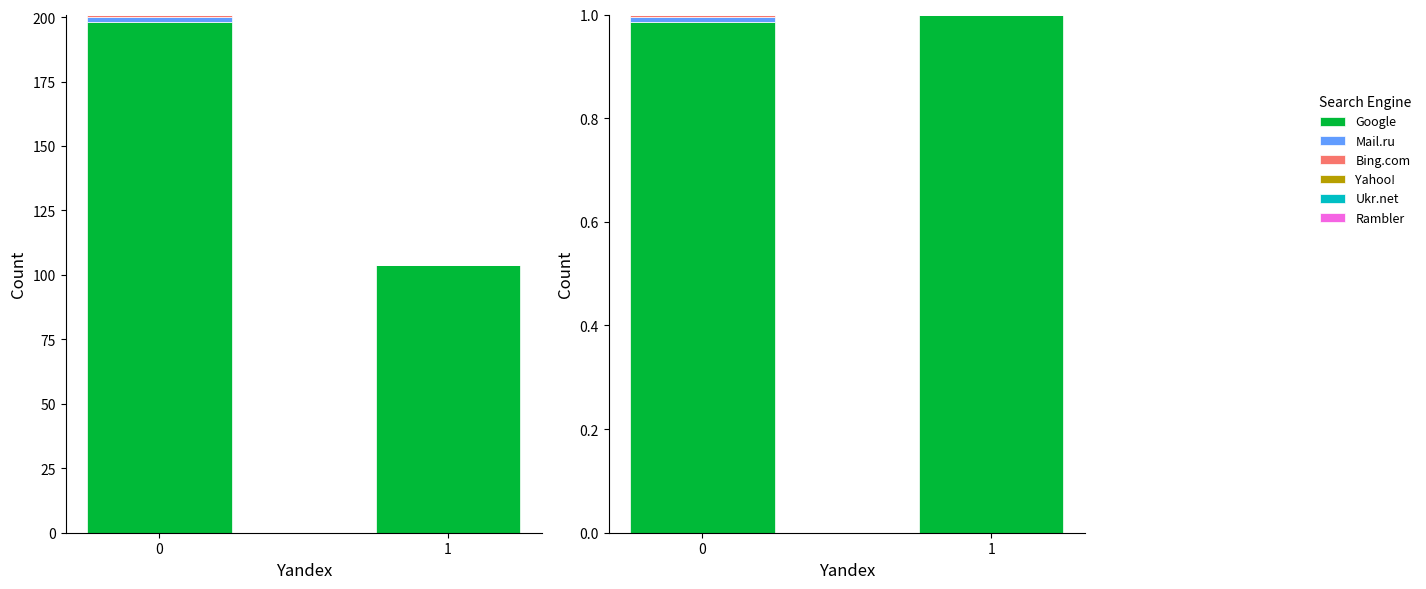

Between 1 and 0, which is larger?

1